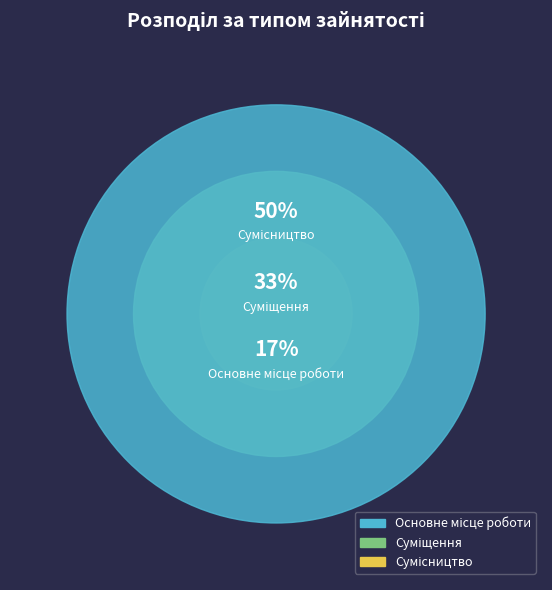

Between Основне місце роботи and Суміщення, which is larger?

Суміщення